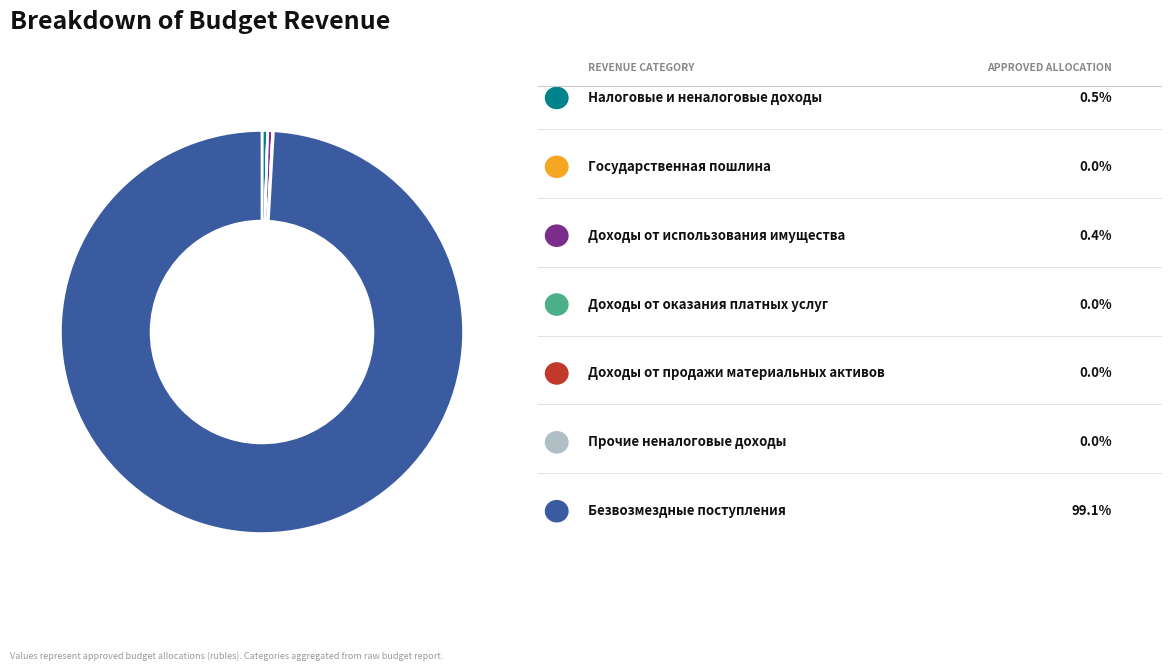

Does any single category account for the majority?

Yes